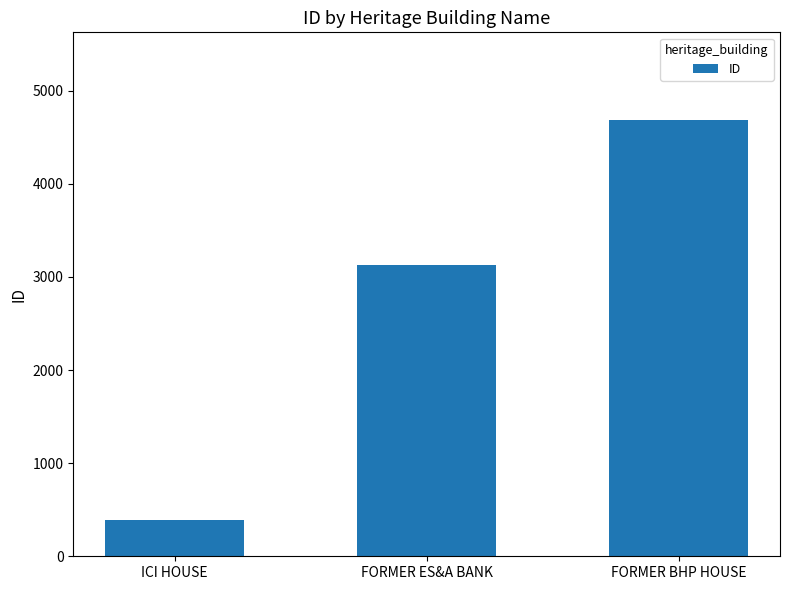

What is the value of the 1st bar from the left?

391